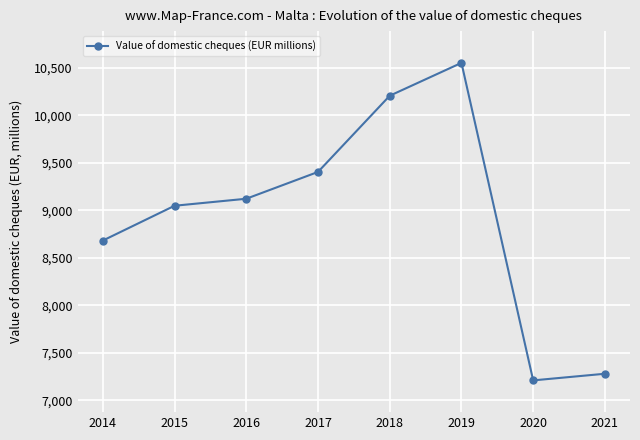

At which category does the chart reach its peak across all series?

2019